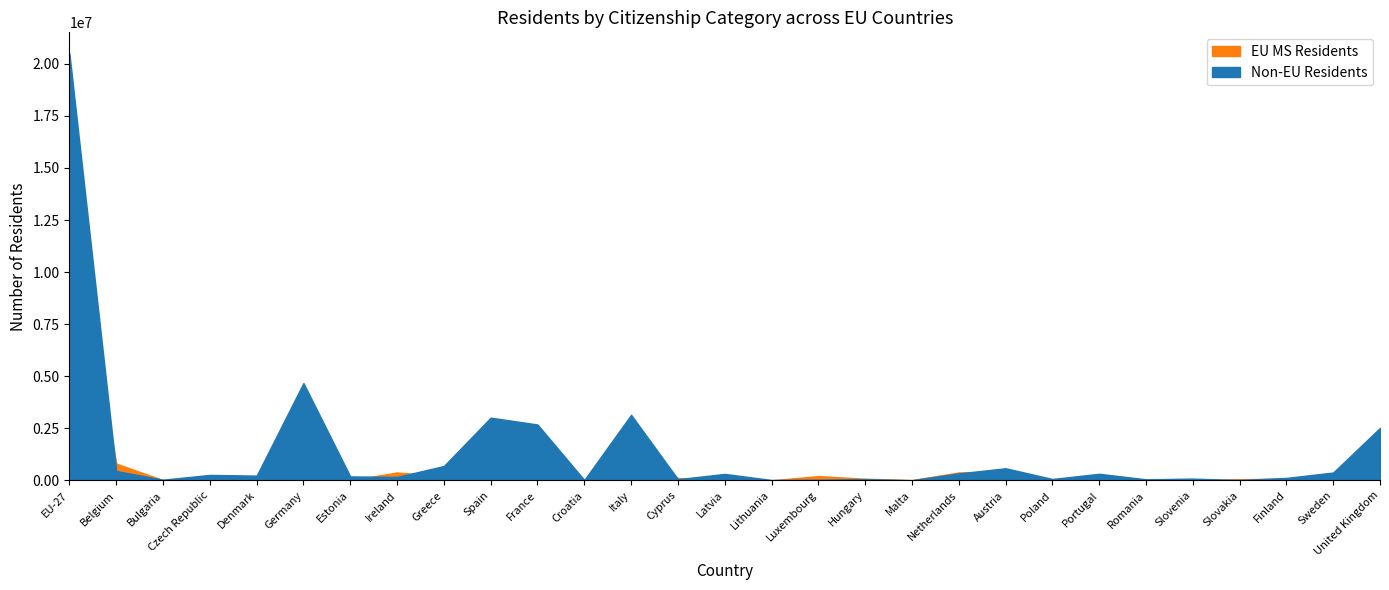

The EU MS Residents series shows 1474 at Slovenia. True or false?

False